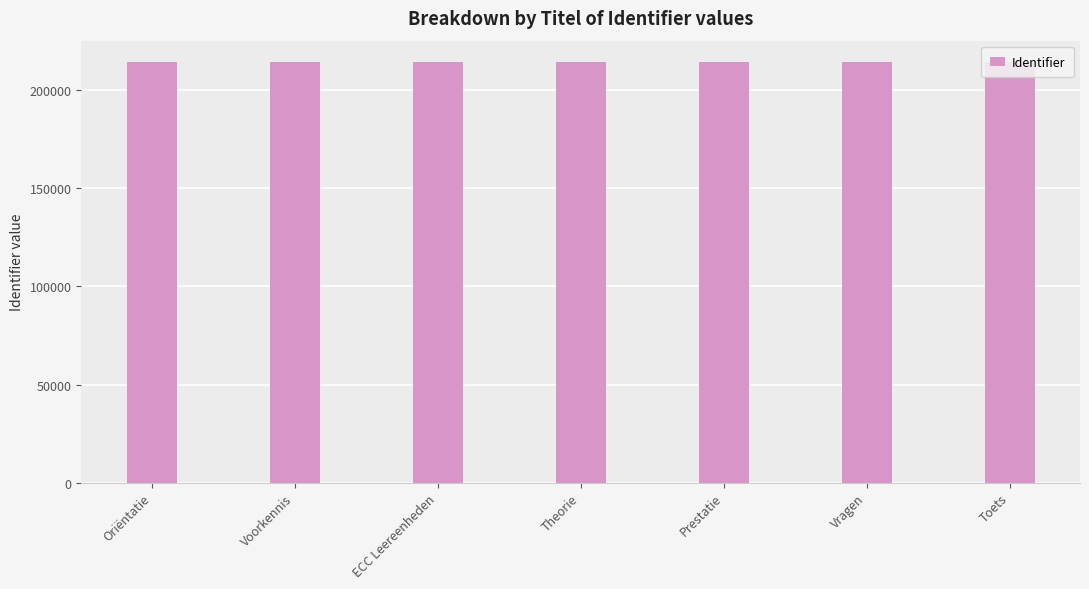

What is the sum of all values?

1501799